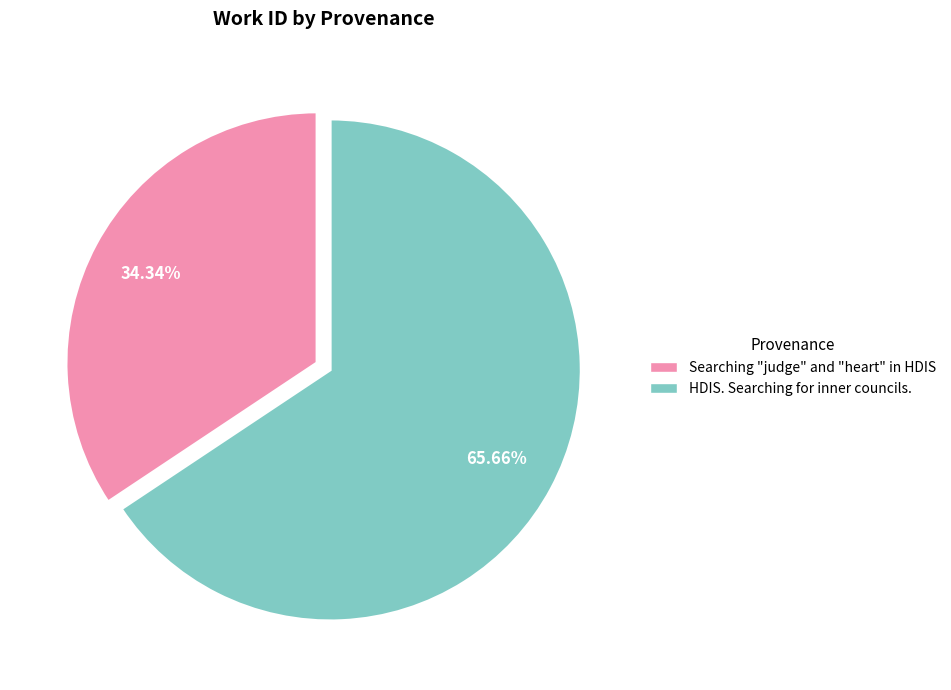

Rank the categories by value from lowest to highest.

Searching "judge" and "heart" in HDIS, HDIS. Searching for inner councils.